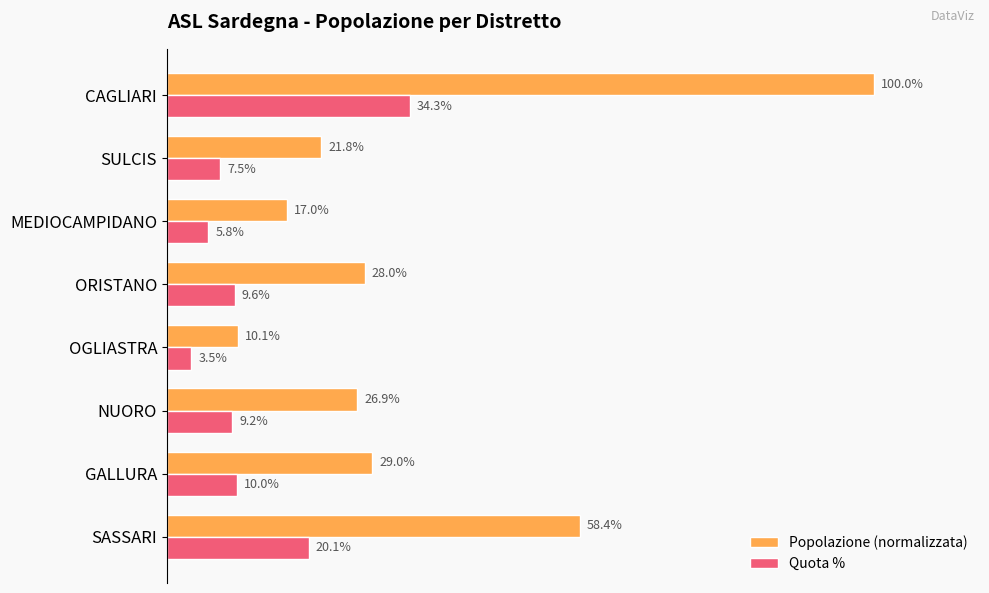

What are all the series names shown in the legend?

Popolazione (normalizzata), Quota %